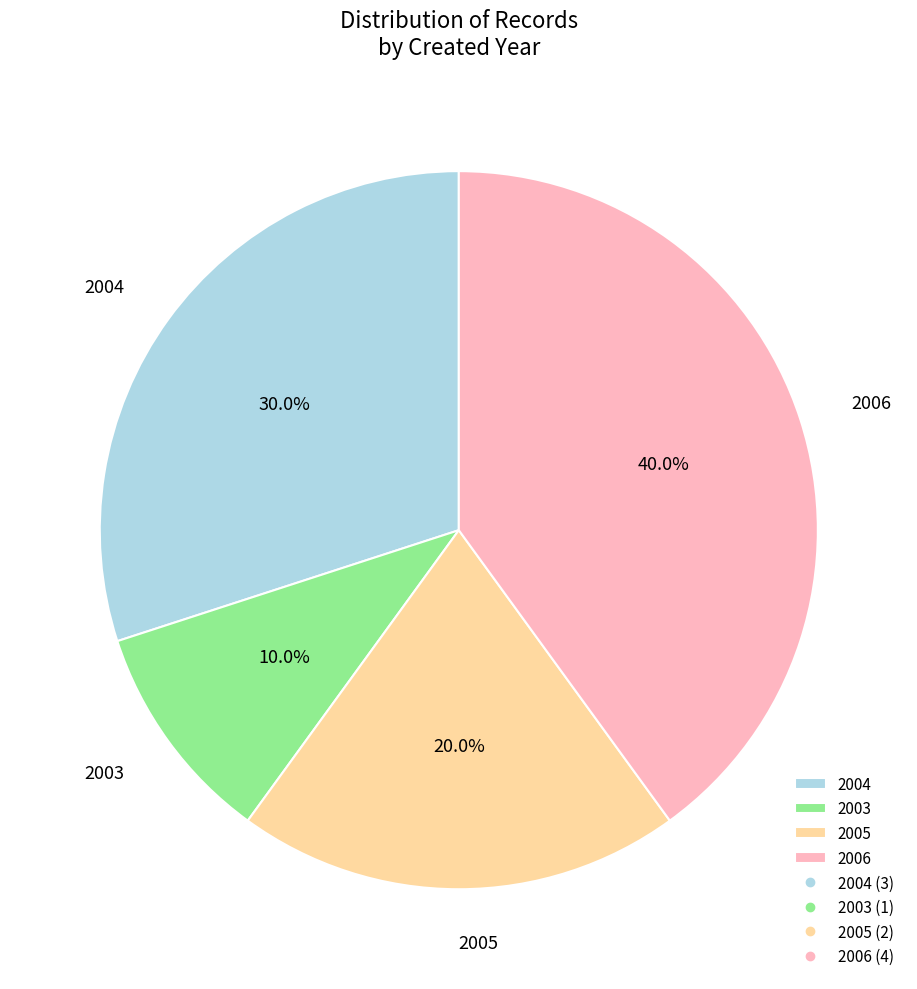

Is there a majority slice in this chart?

No